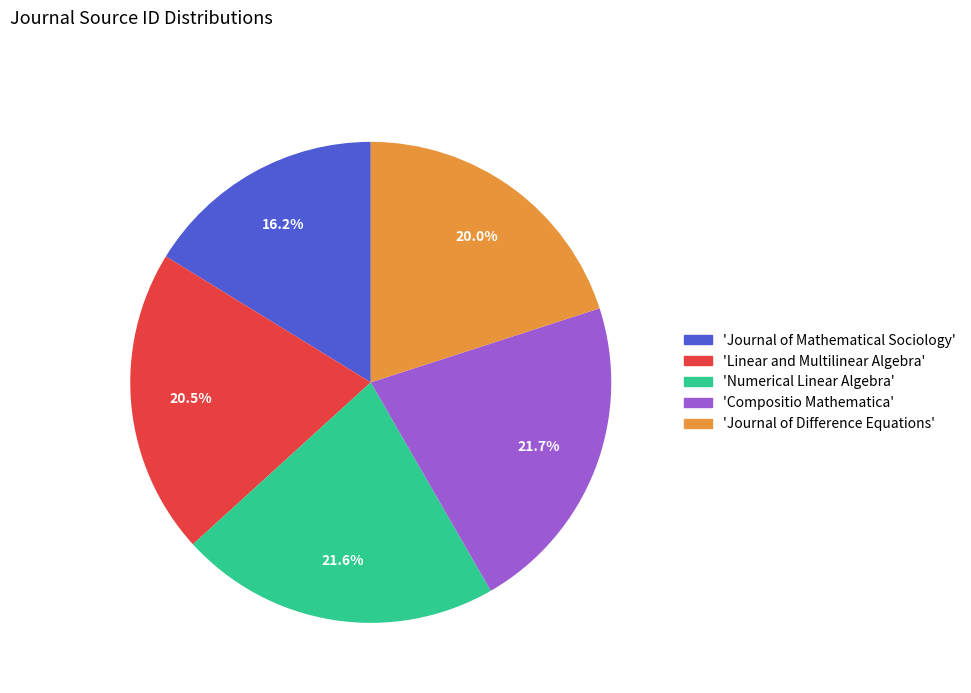

Does any single category account for the majority?

No